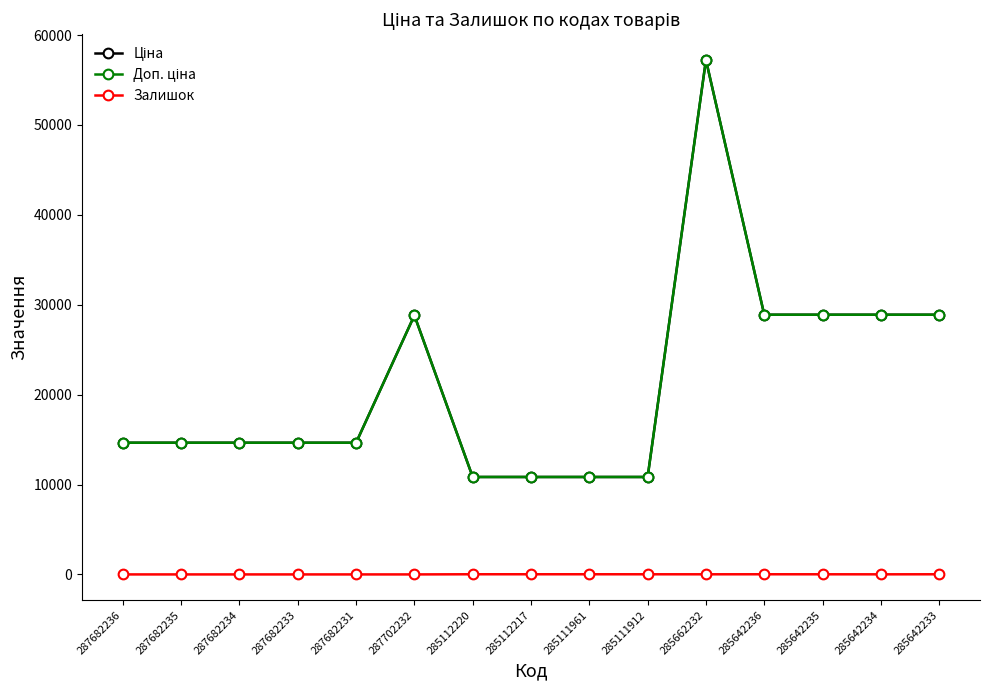

Is this an area chart (filled region under the line)?

No